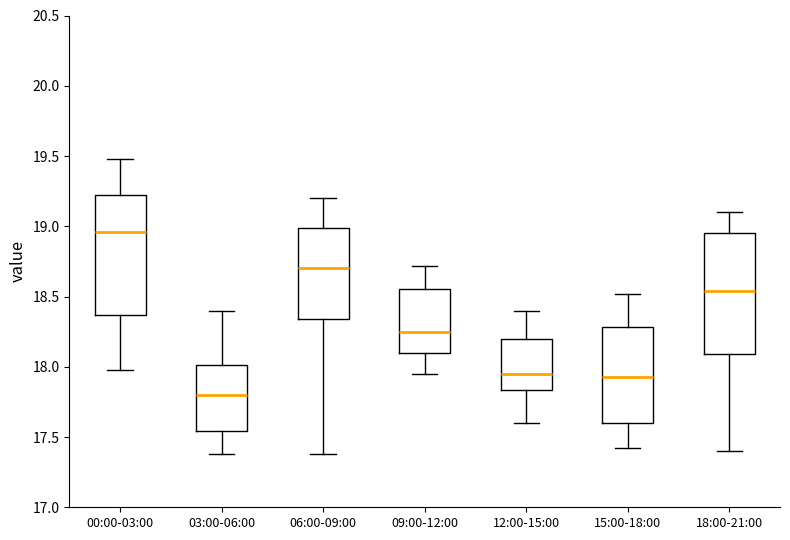

Reading left to right, read every box against the y-axis: the position of its median line, the range the box covers, and the ends of its whiskers. The values are not printed on the chart, so give them approximately, as read against the axis.

00:00-03:00: median 18.95, box 18.35 to 19.20, whiskers 18.00 to 19.50
03:00-06:00: median 17.80, box 17.55 to 18.00, whiskers 17.40 to 18.40
06:00-09:00: median 18.70, box 18.35 to 19.00, whiskers 17.40 to 19.20
09:00-12:00: median 18.25, box 18.10 to 18.55, whiskers 17.95 to 18.70
12:00-15:00: median 17.95, box 17.85 to 18.20, whiskers 17.60 to 18.40
15:00-18:00: median 17.95, box 17.60 to 18.30, whiskers 17.40 to 18.50
18:00-21:00: median 18.55, box 18.10 to 18.95, whiskers 17.40 to 19.10